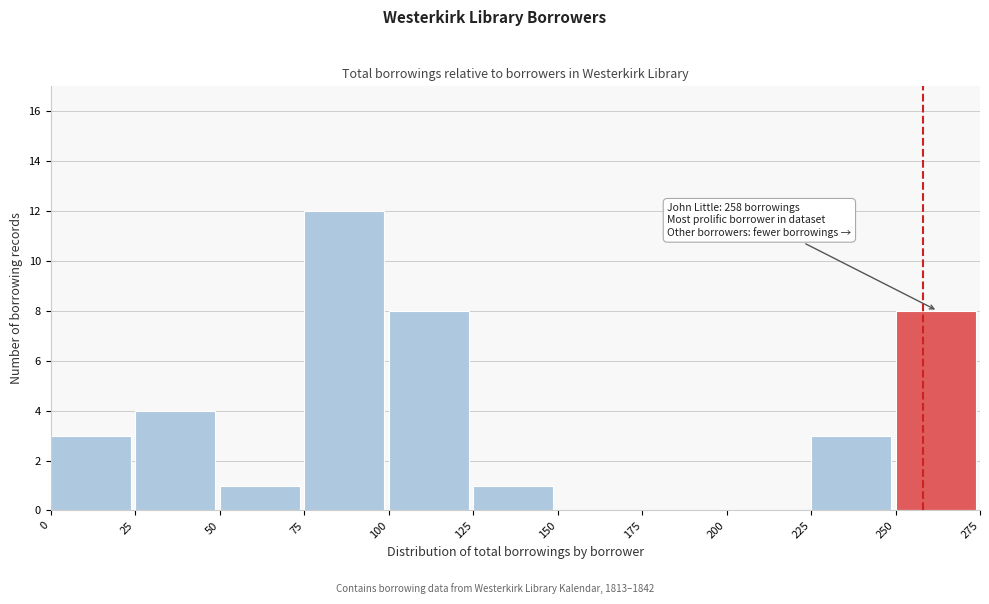

Over which range of the x-axis is the bar tallest?

75 to 100